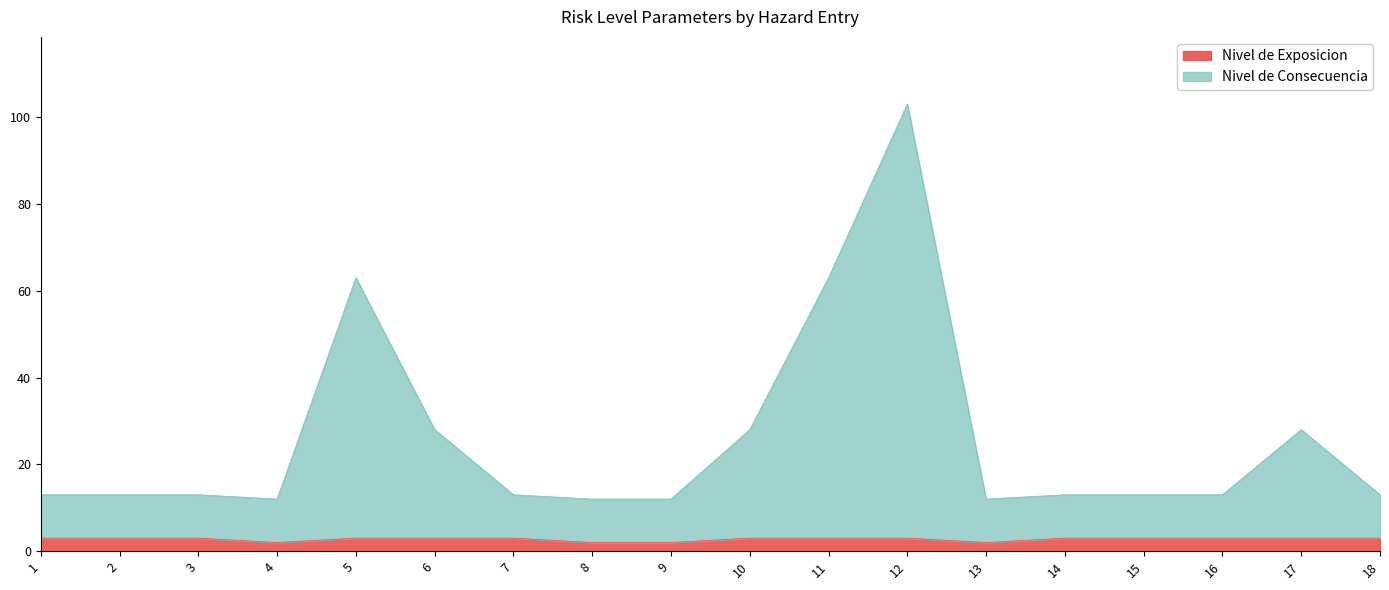

What is the difference between the highest and lowest values at 1?

10